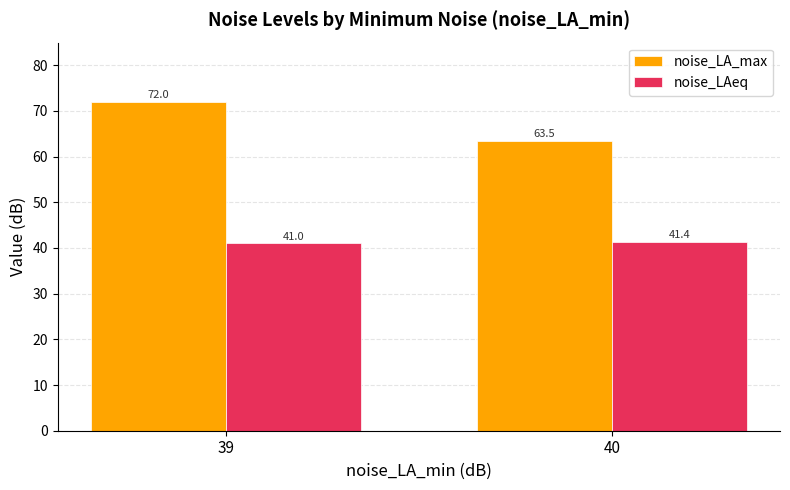

Between 39 and 40, which series saw the biggest shift?

noise_LA_max